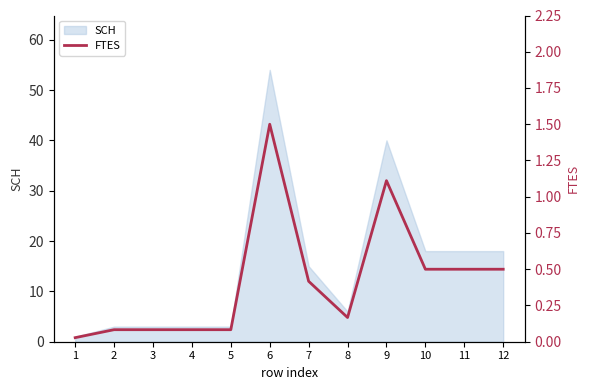

Rank the categories by value from highest to lowest.

6, 9, 10, 11, 12, 7, 8, 2, 3, 4, 5, 1